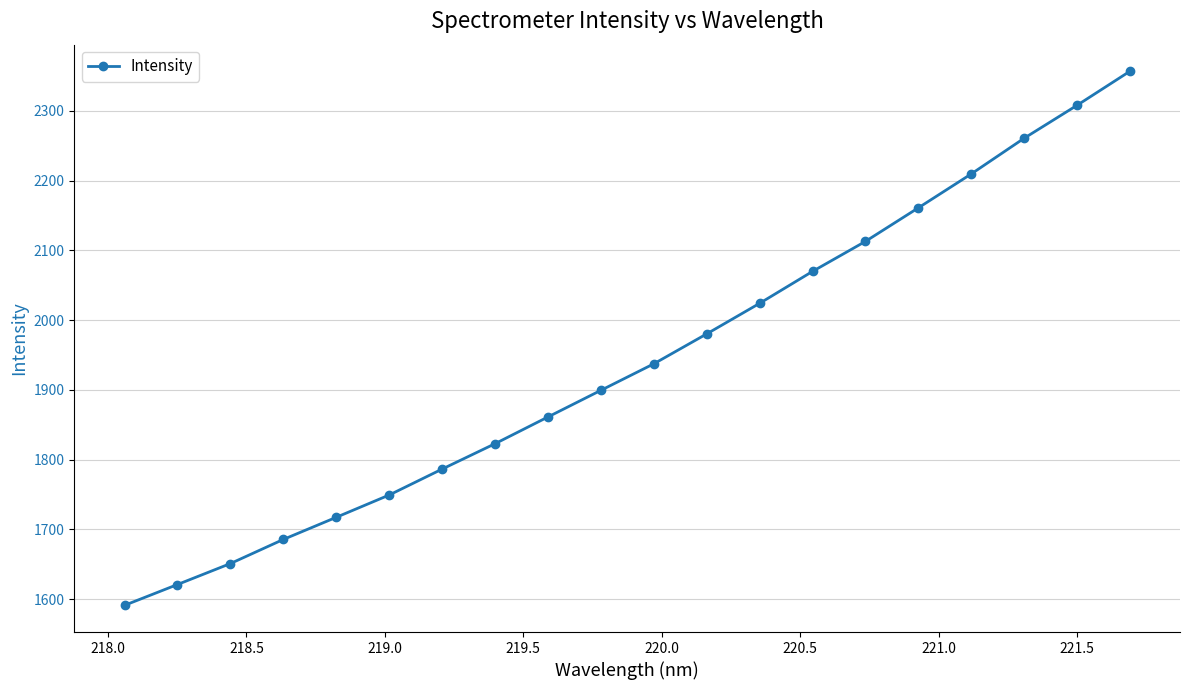

Reading right to left, list all the values displayed in this chart.

2356.5	2307.7	2260.5	2209.3	2160.7	2112.7	2069.7	2023.9	1980.1	1937.2	1899.2	1861.0	1822.7	1786.3	1749.2	1717.2	1685.5	1650.9	1620.8	1591.0